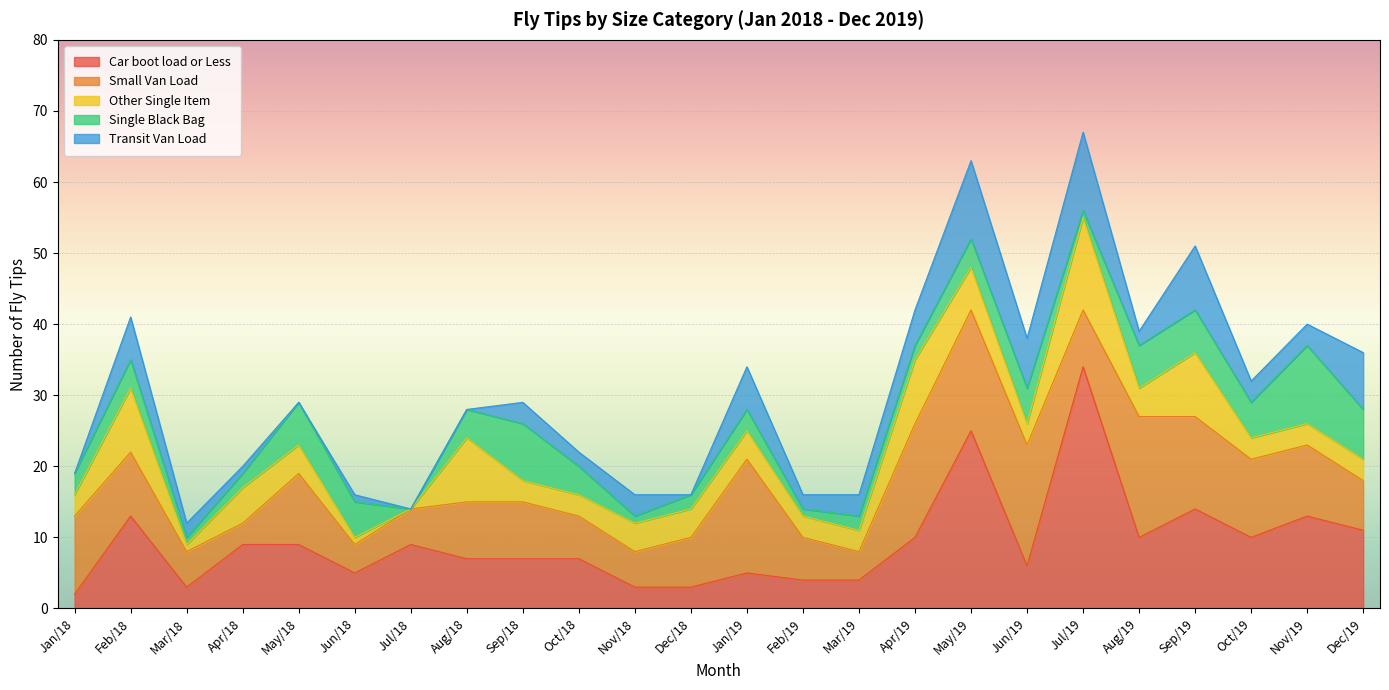

What is the spread (max minus min) of values at May/19?

21